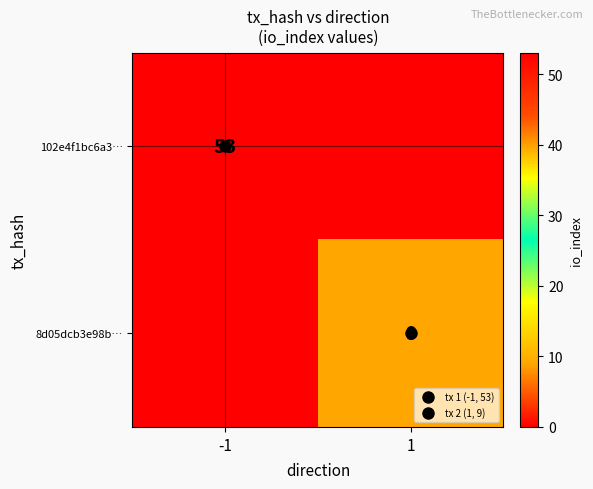

Where is 102e4f1bc6a3… nearest to the value 26?

1